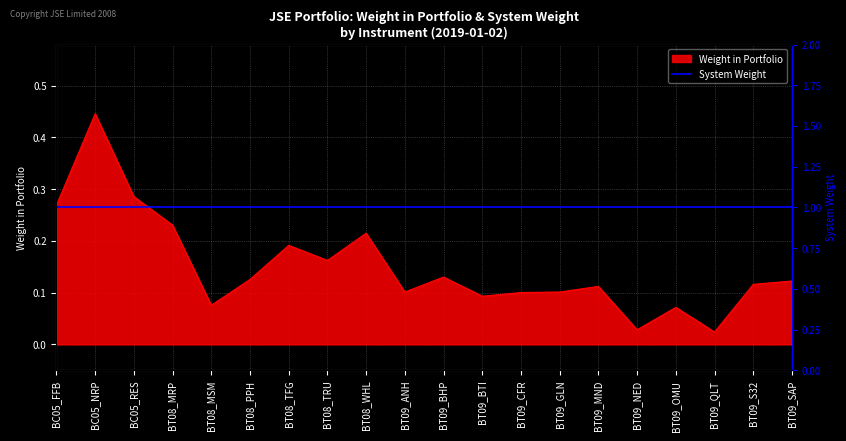

True or false: the data shows 0.0 at BT09_OMU.

False